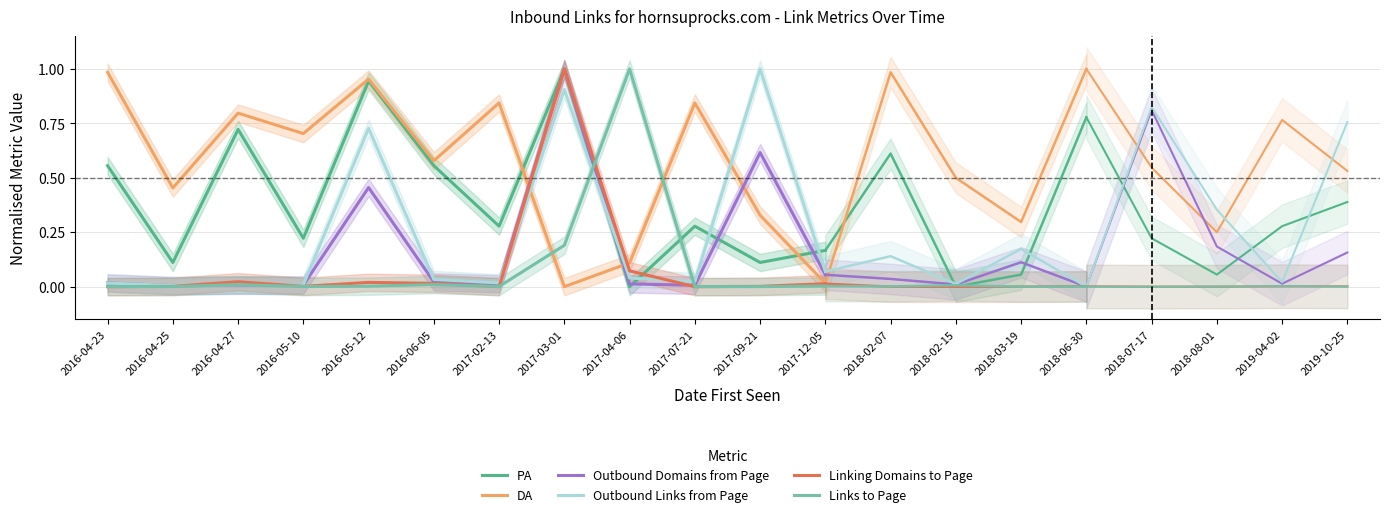

What is the sum of all Outbound Domains from Page values?

2.2